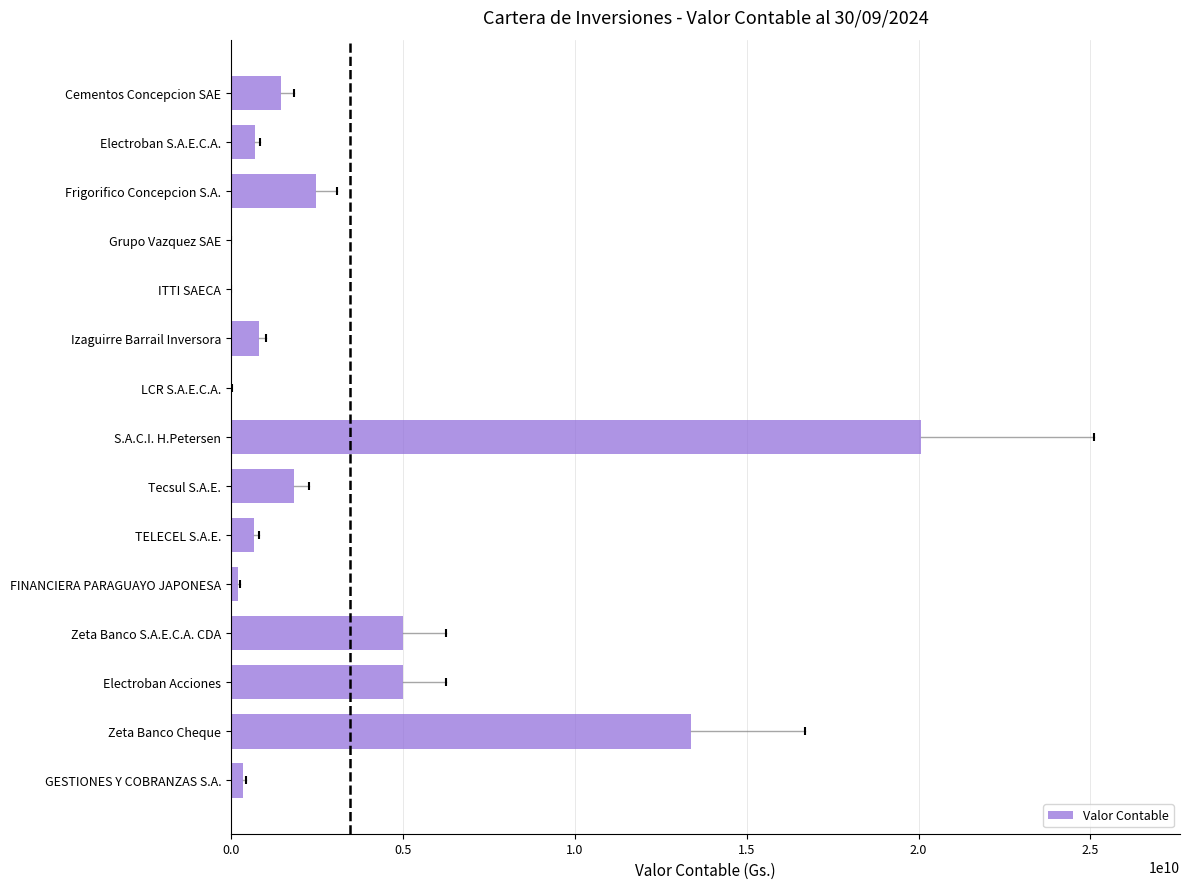

The value at Tecsul S.A.E. is 2660992983. True or false?

False